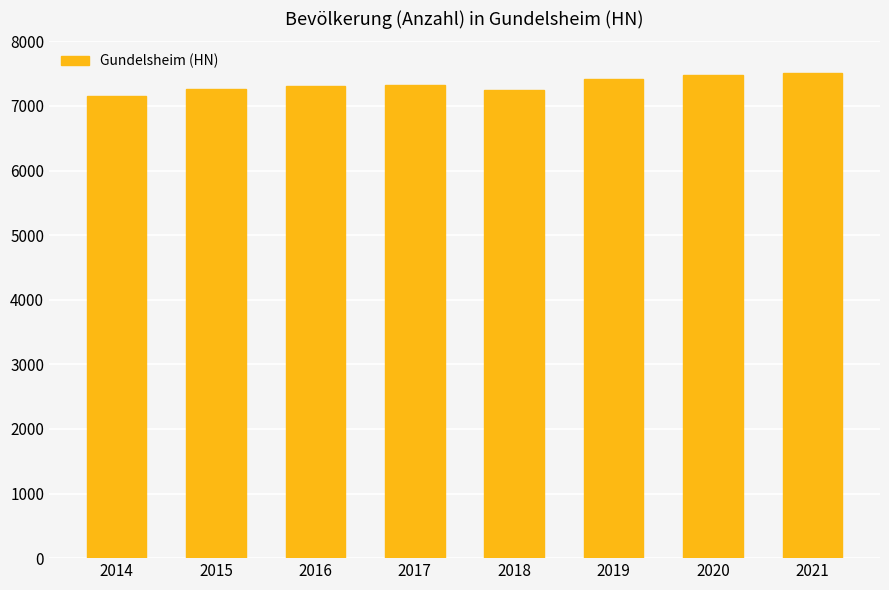

Which label corresponds to the smallest value in the chart?

2014